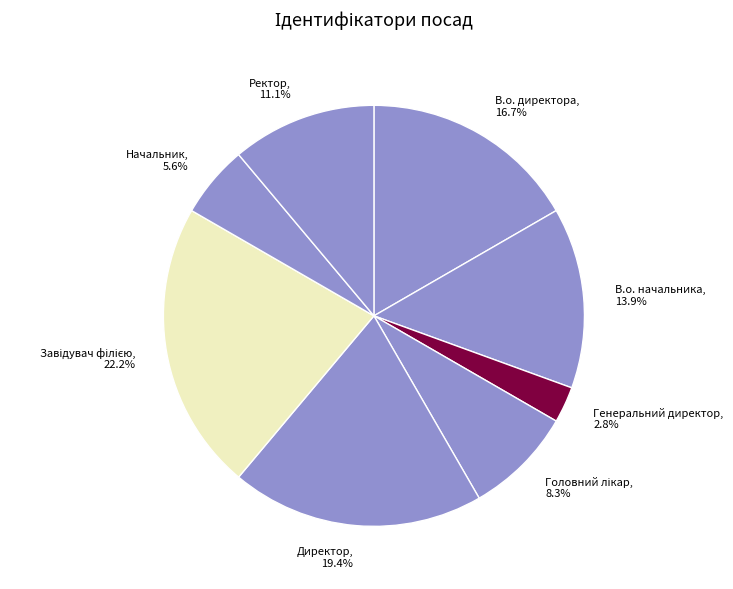

Approximately how many times larger is the value at В.о. начальника compared to В.о. директора?

0.8